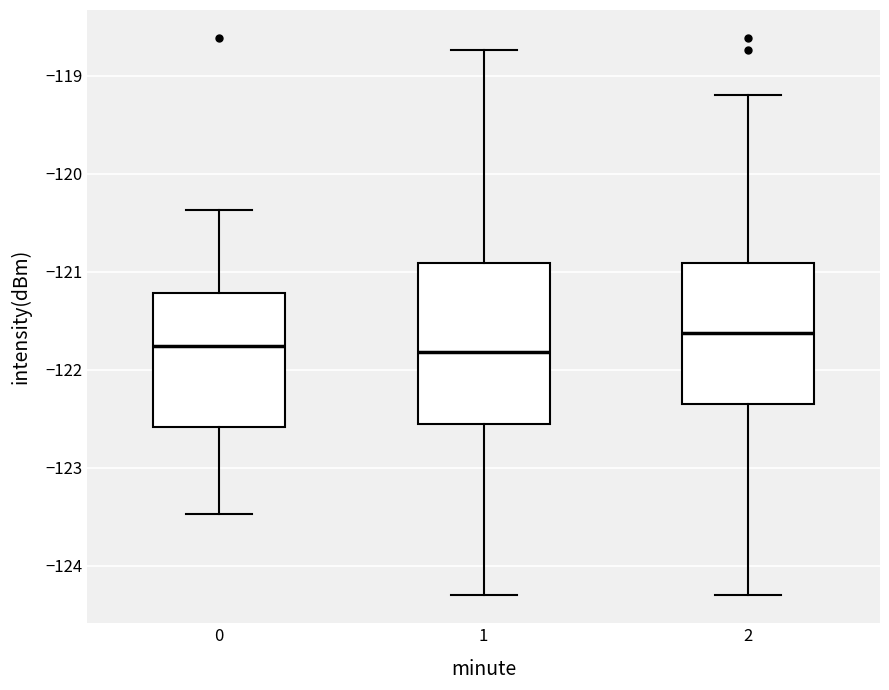

Which box's median line is the highest?

2